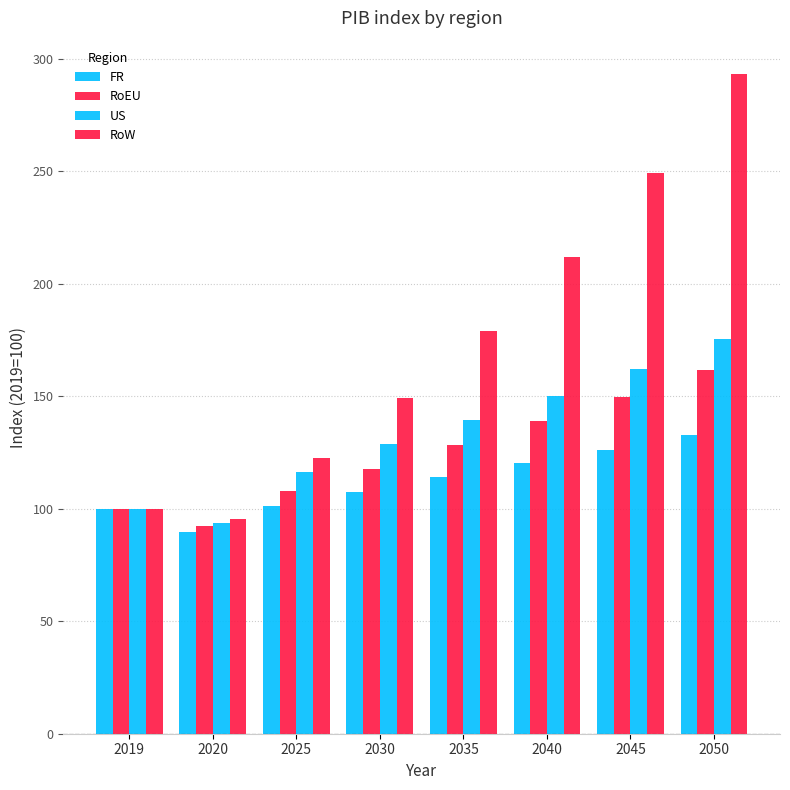

The value of RoW at 2040 is 212.0. True or false?

True